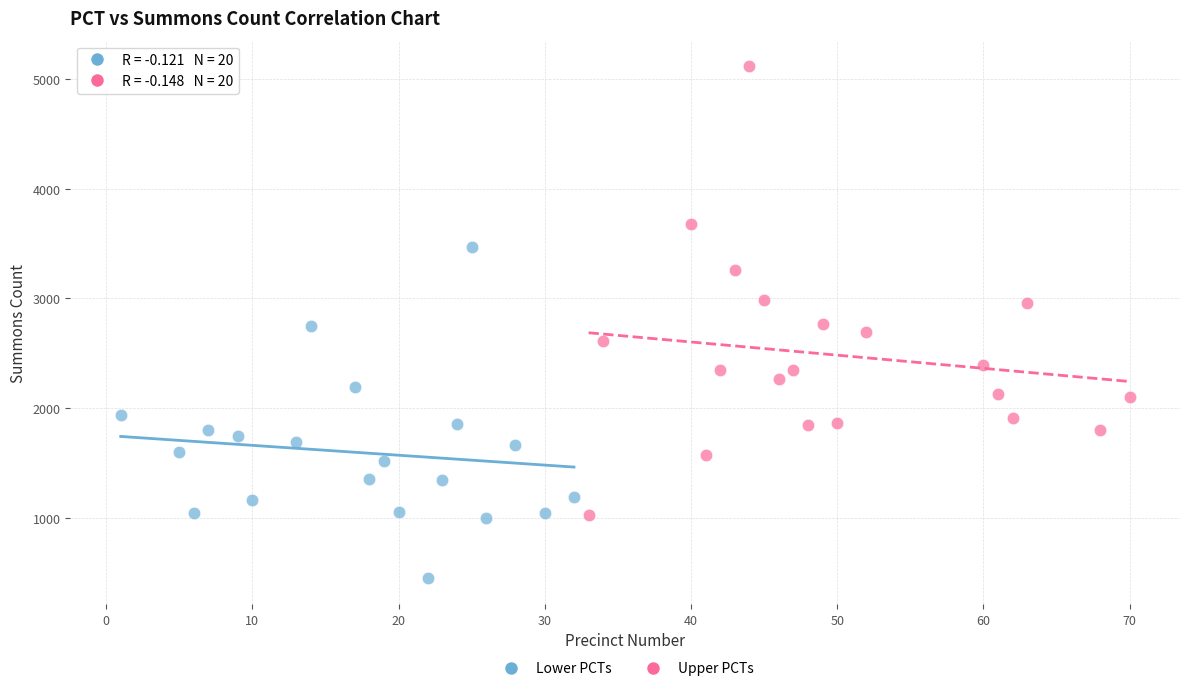

Which series reaches the minimum Y coordinate?

Lower PCTs